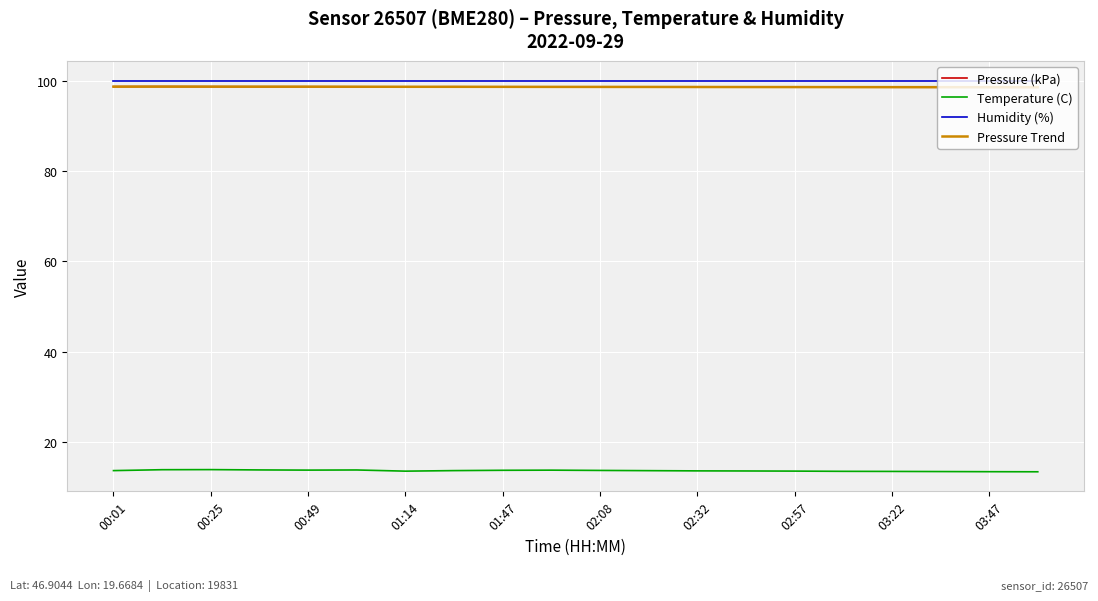

Does the chart display data point markers on the line(s)?

No